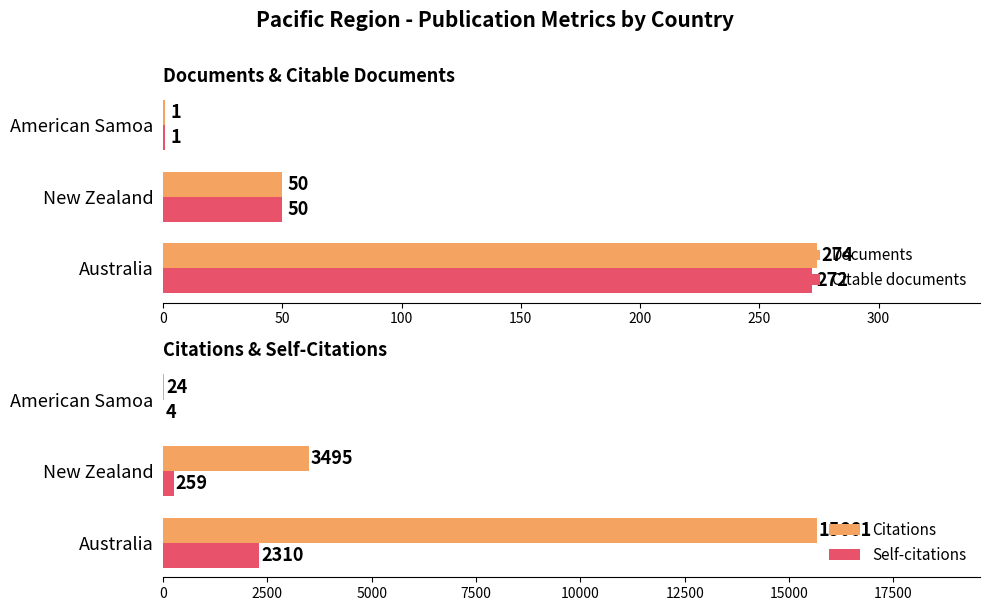

Are the bars grouped side by side (vs. stacked)?

Yes